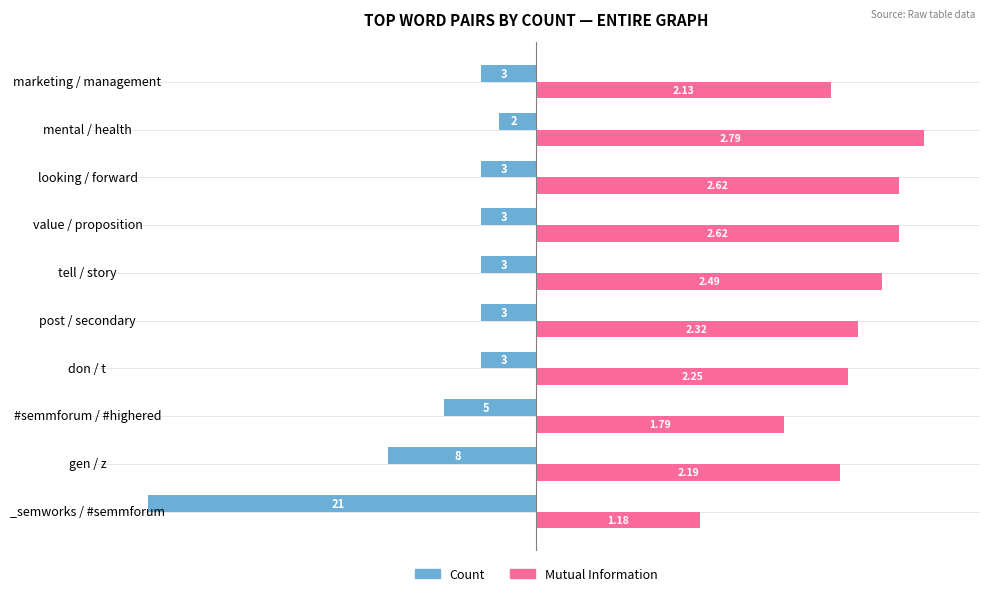

At how many categories does at least one series exceed -2?

10